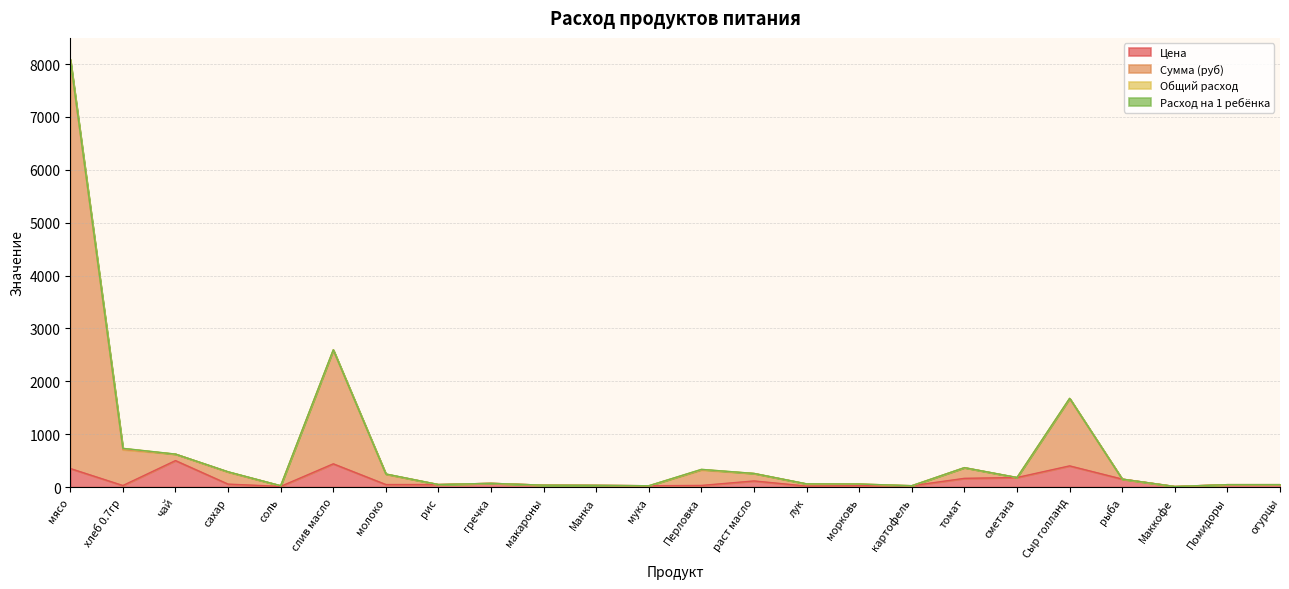

How many data points does each series have?

24